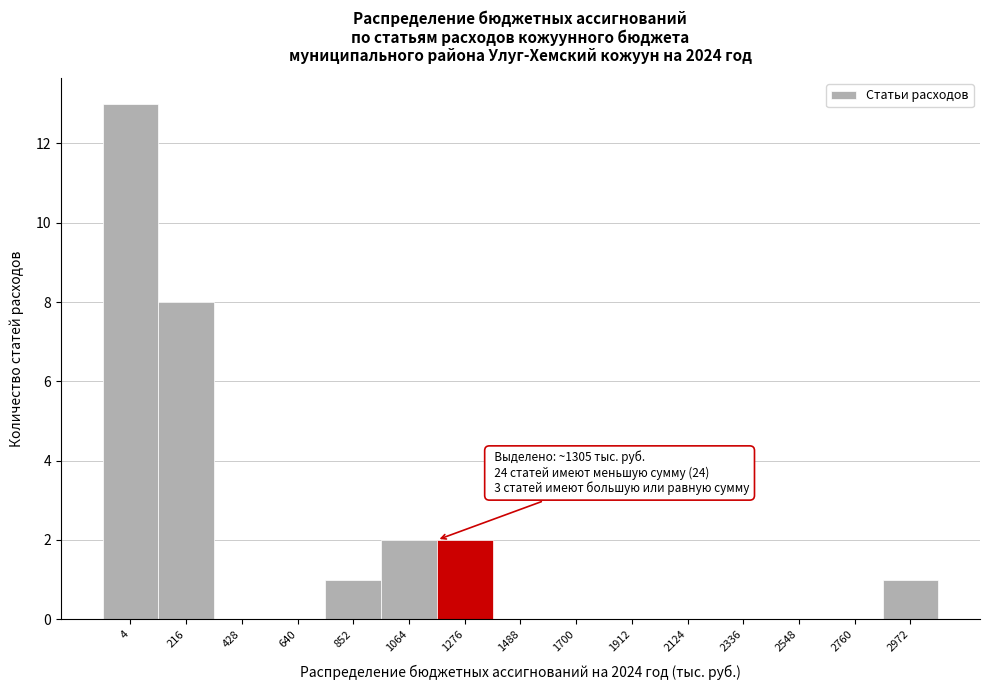

Reading left to right, extract all data points from this chart.

4=13	216=8	428=0	640=0	852=1	1064=2	1276=2	1488=0	1700=0	1912=0	2124=0	2336=0	2548=0	2760=0	2972=1